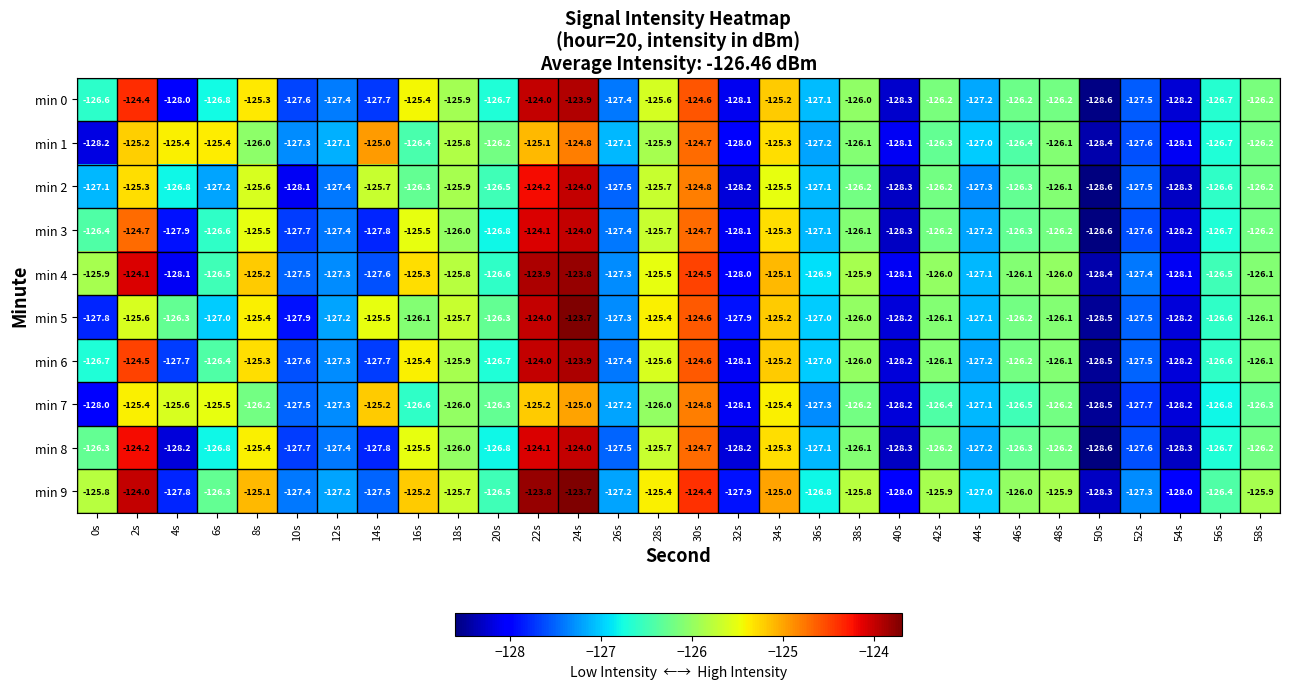

Which series has the widest spread of values?

min 5